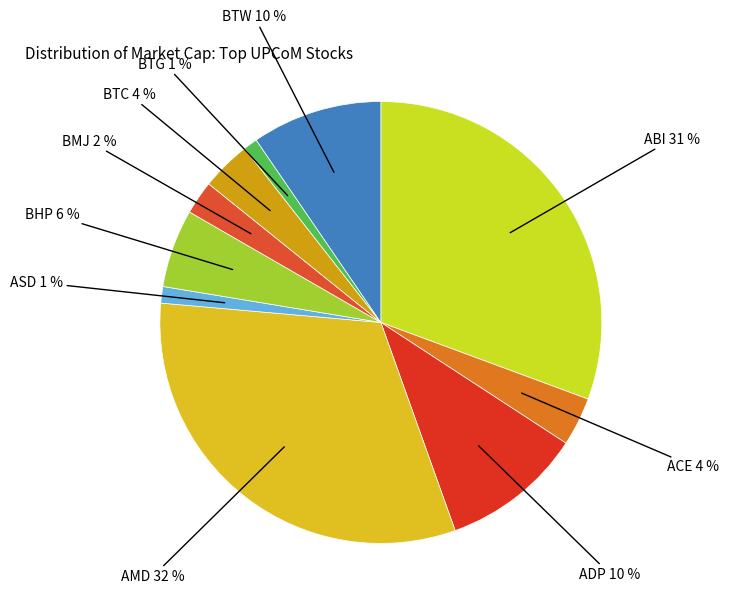

To the nearest percent, what is the average slice percentage?

10%